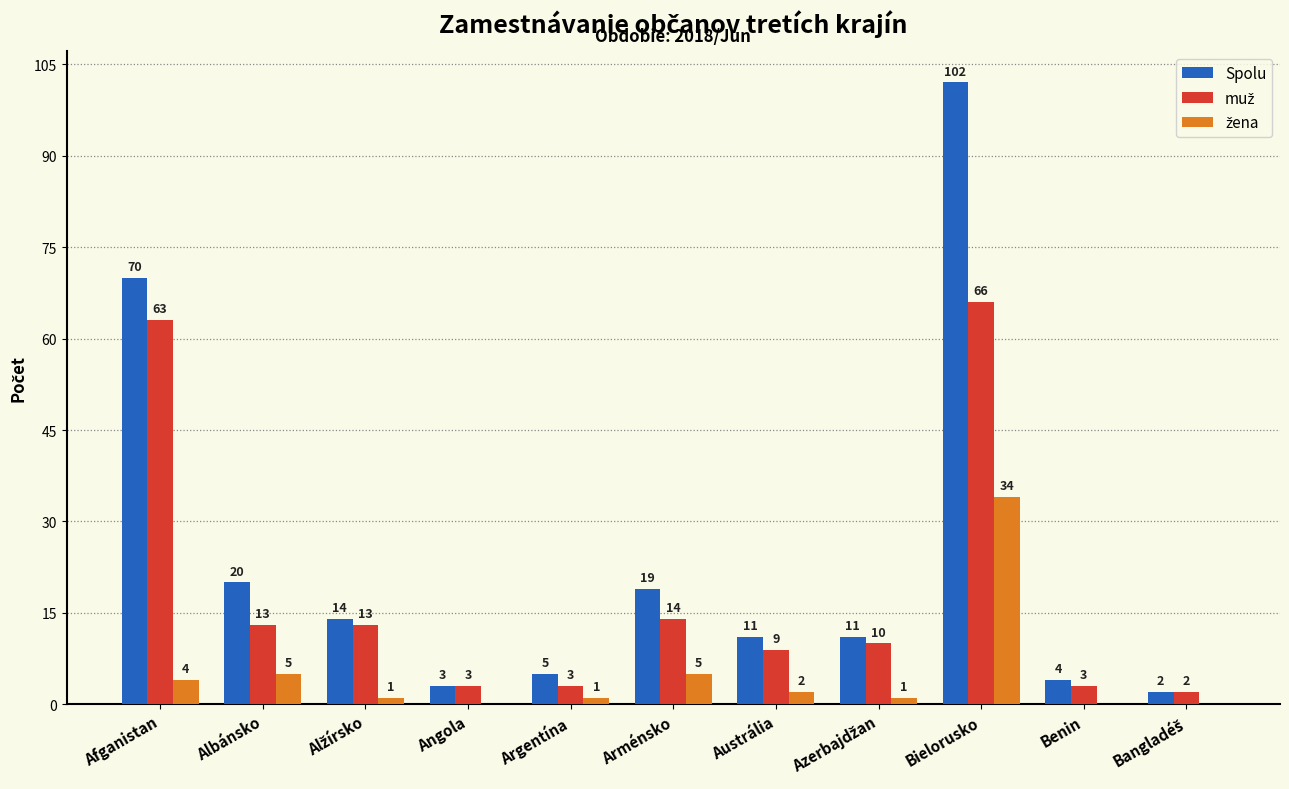

Which series changed the most between Albánsko and Austrália?

Spolu